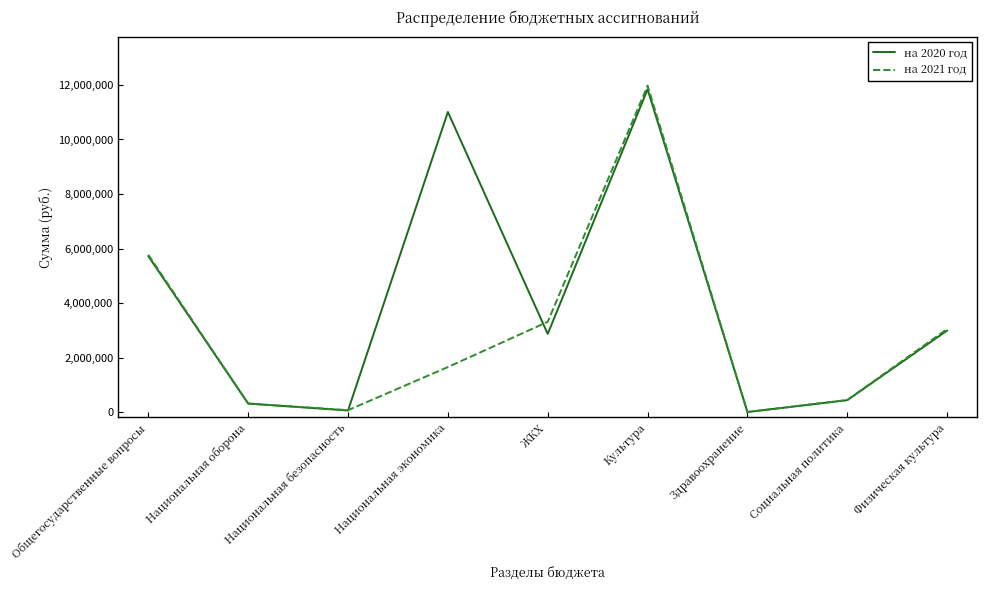

Is the value of на 2021 год at Социальная политика greater than the value of на 2020 год at Национальная экономика?

No